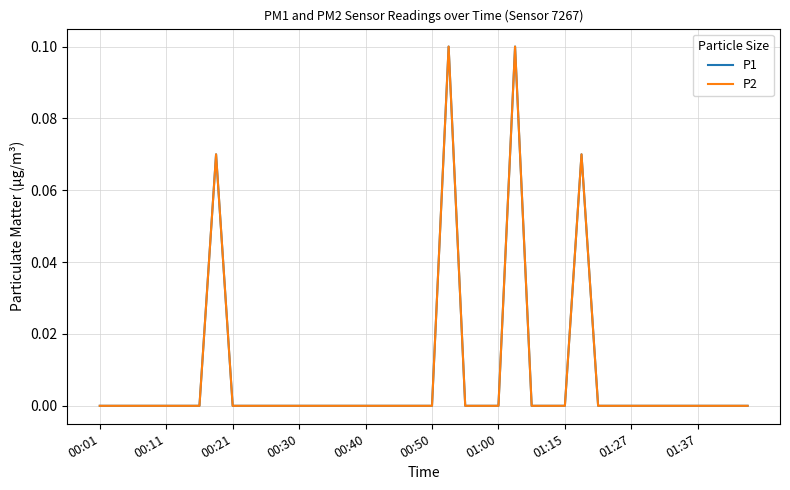

What is the highest value of the P1 series?

0.1